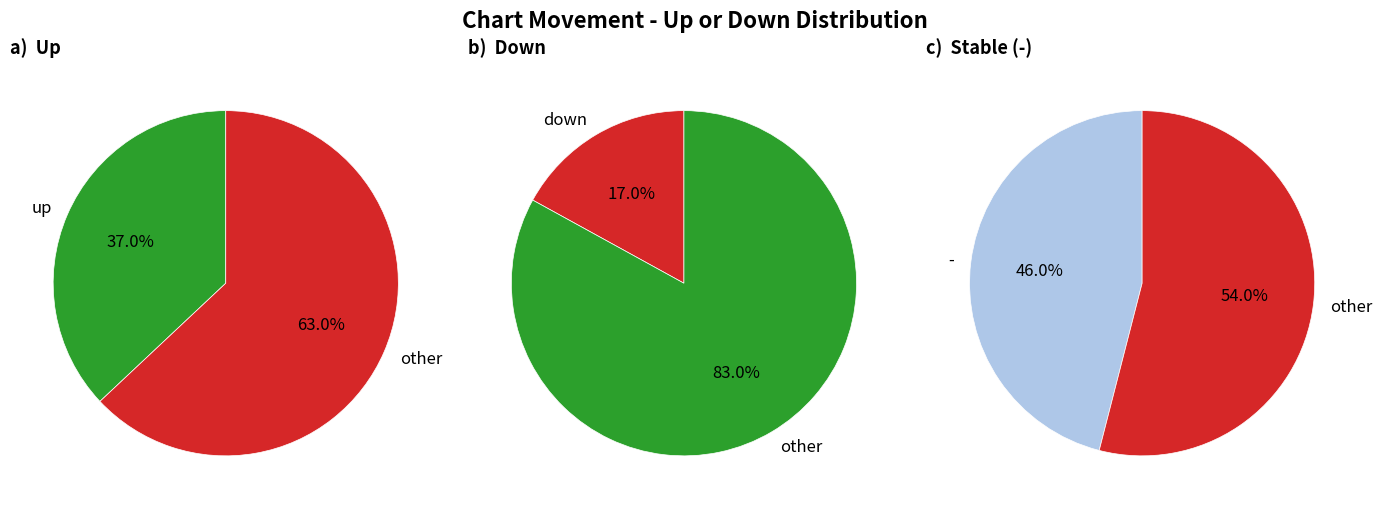

Combined, do up and - account for over 50%?

Yes